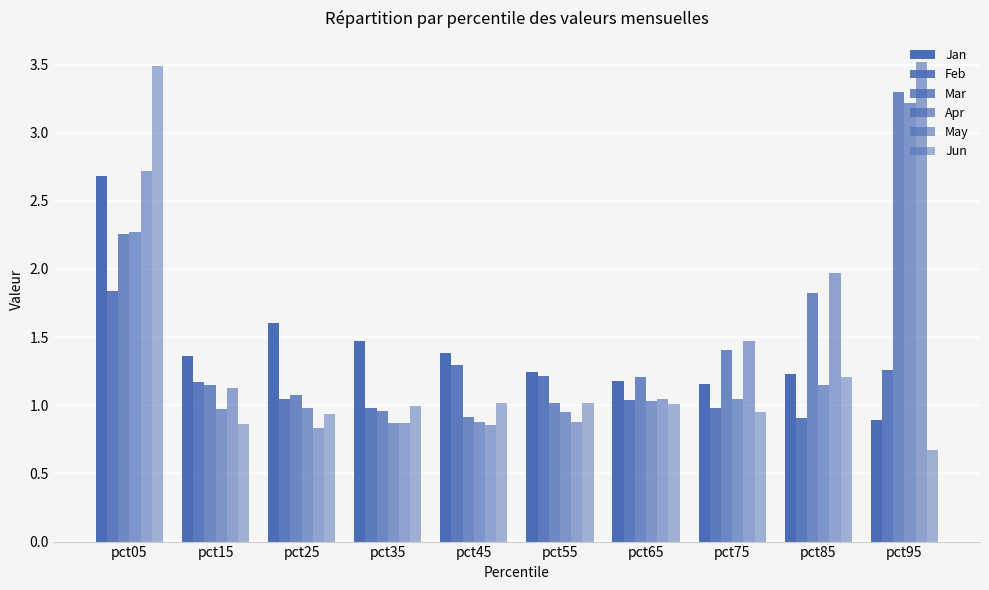

Between pct15 and pct95, which series saw the biggest shift?

May